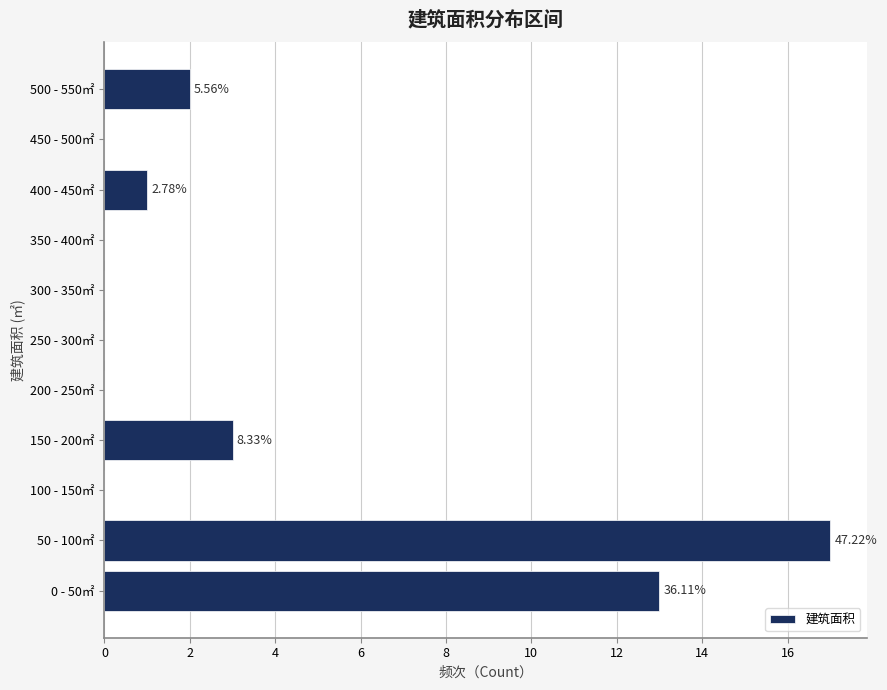

Between 200 - 250㎡ and 500 - 550㎡, which is larger?

500 - 550㎡